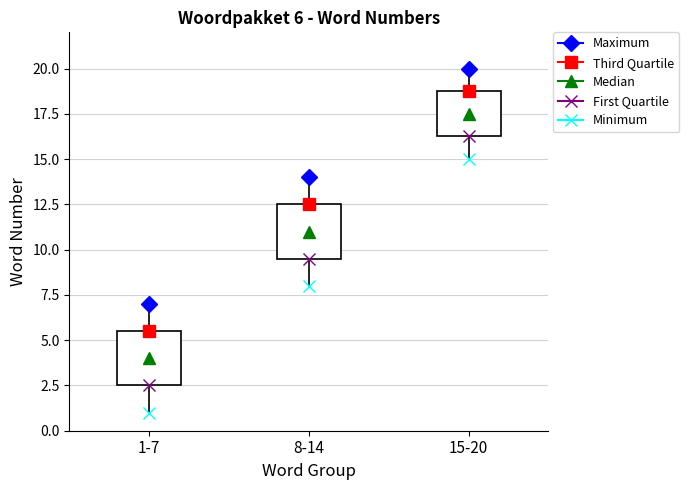

Which box's median line is the highest?

15-20